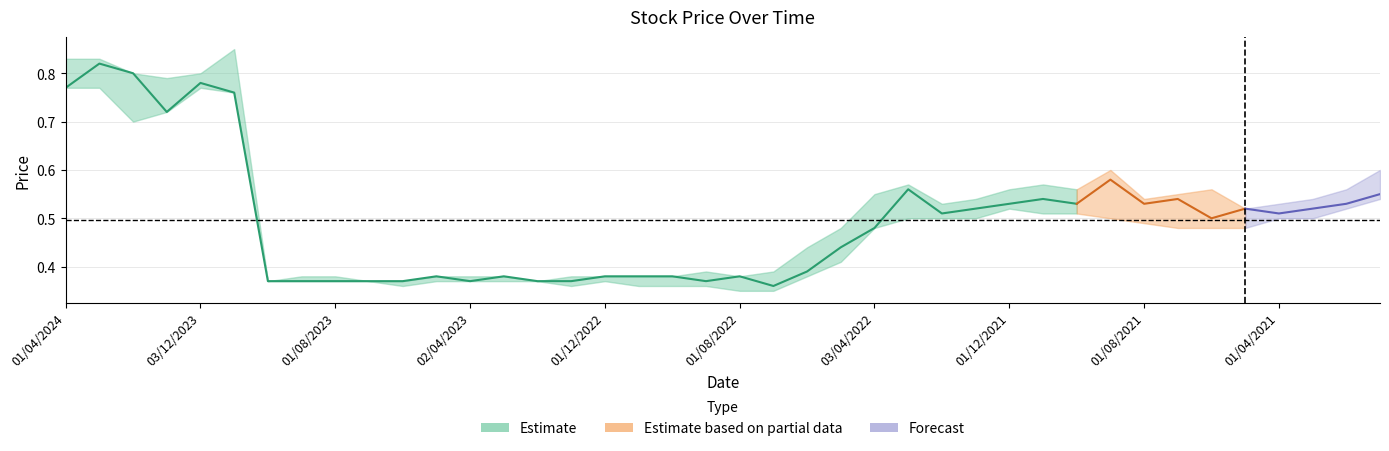

What is the greatest value displayed?

0.8